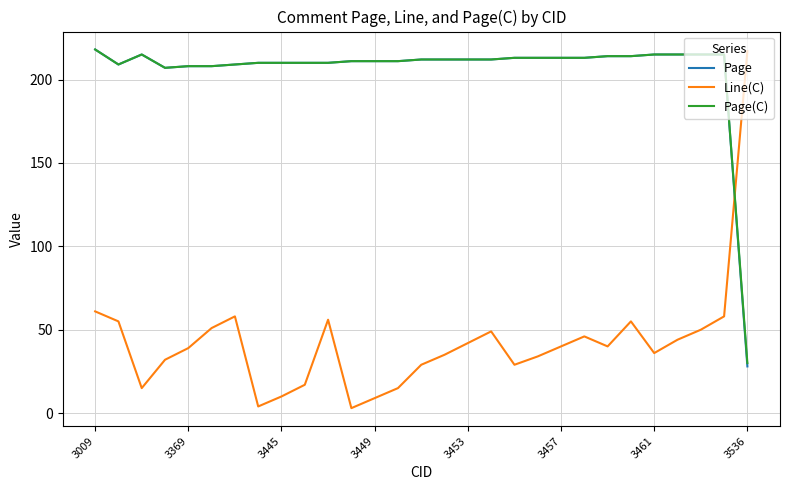

What is the greatest value displayed?

218